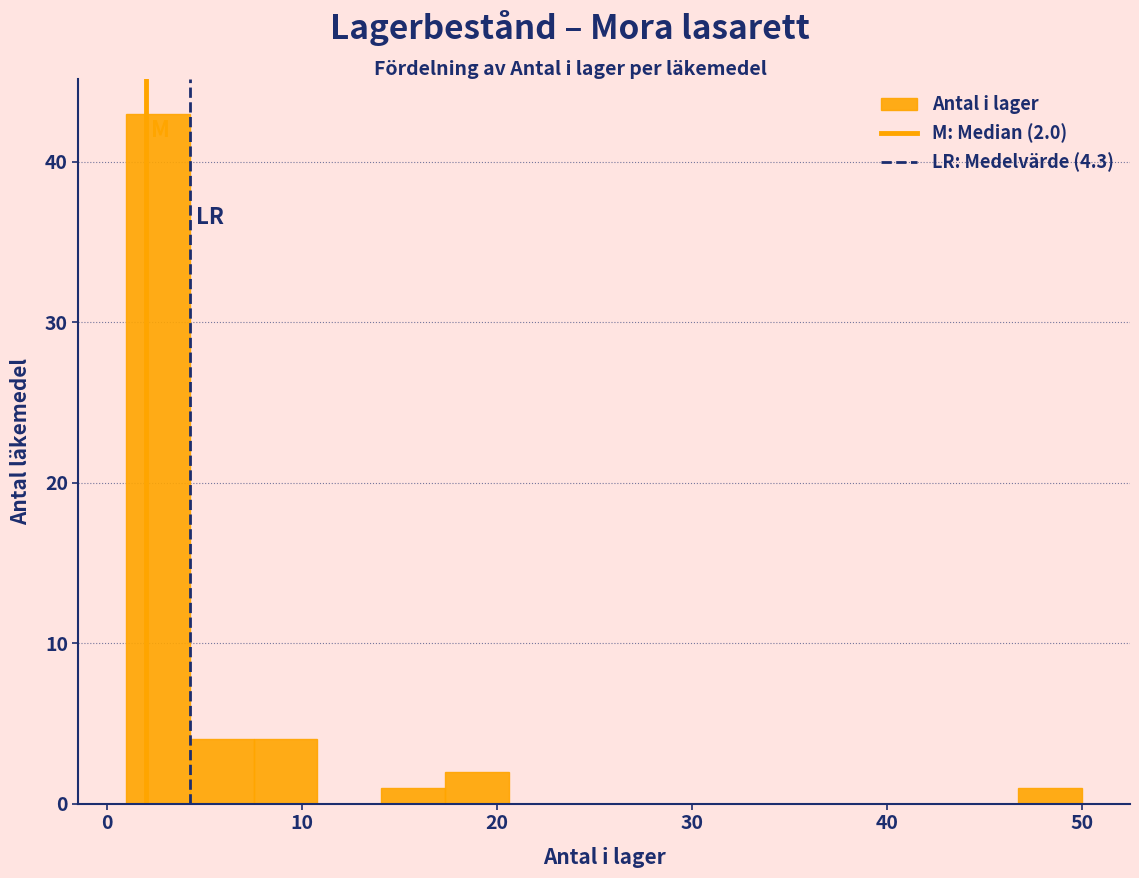

Around what value on the x-axis is the tallest bar? Give the approximate position of its centre, as read against the axis.

3